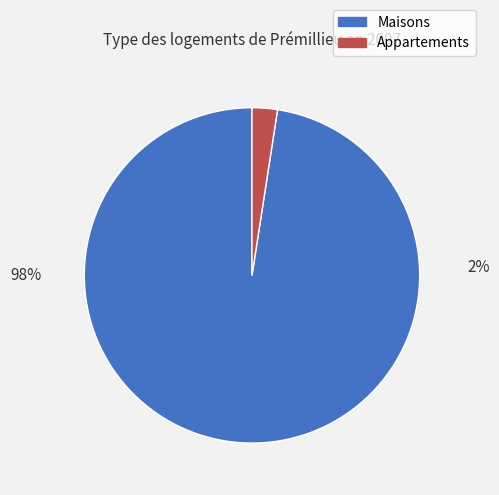

How many segments does this pie chart have?

2